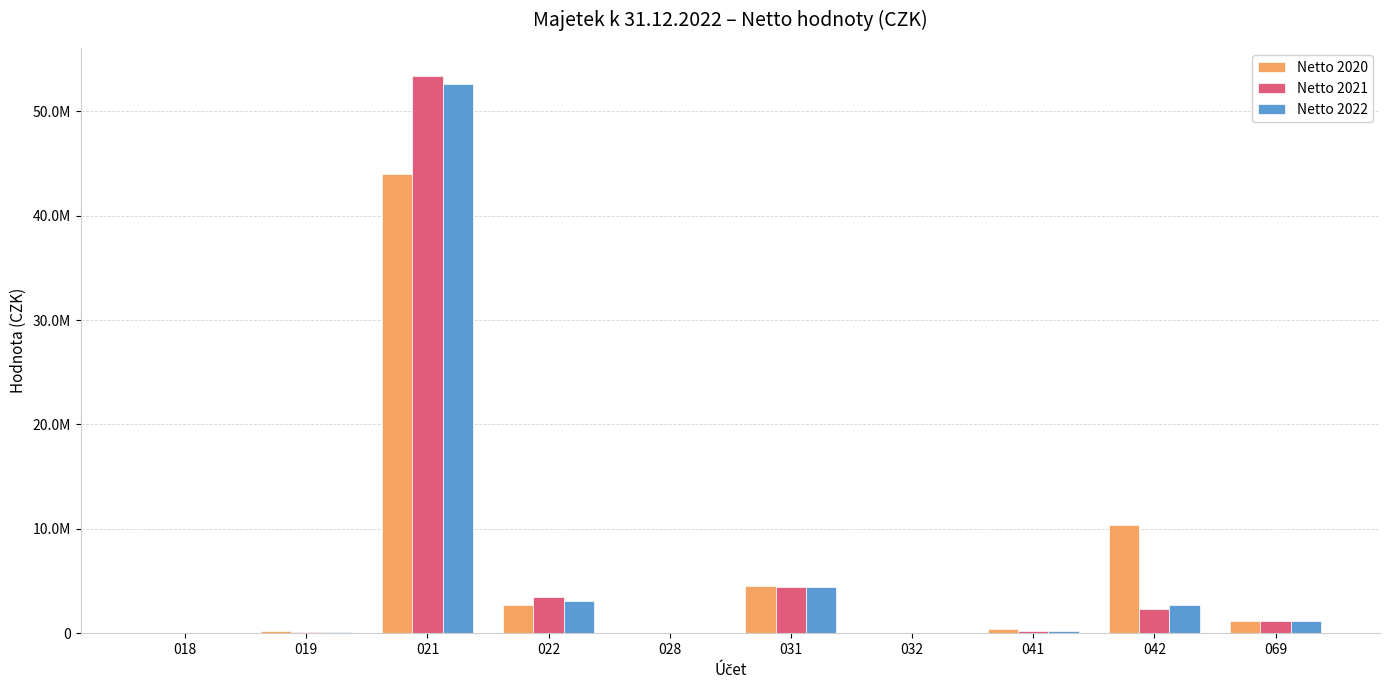

Are the bars horizontal?

No